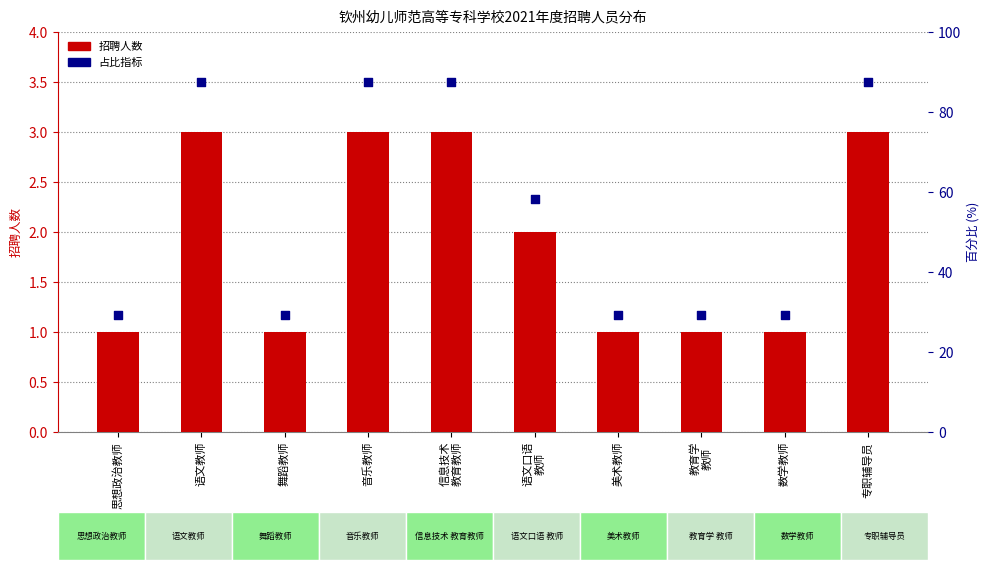

At how many categories does at least one series exceed 2?

5